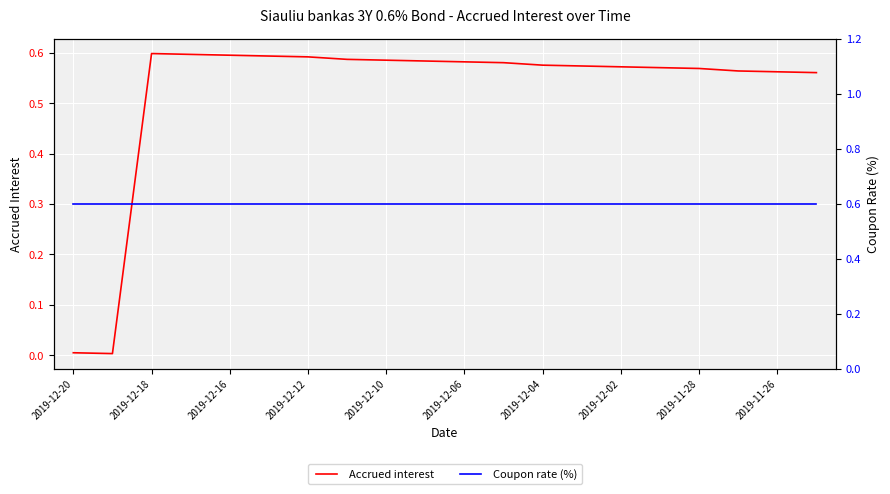

Rank the series at 2019-12-20 from lowest to highest value.

Accrued interest, Coupon rate (%)